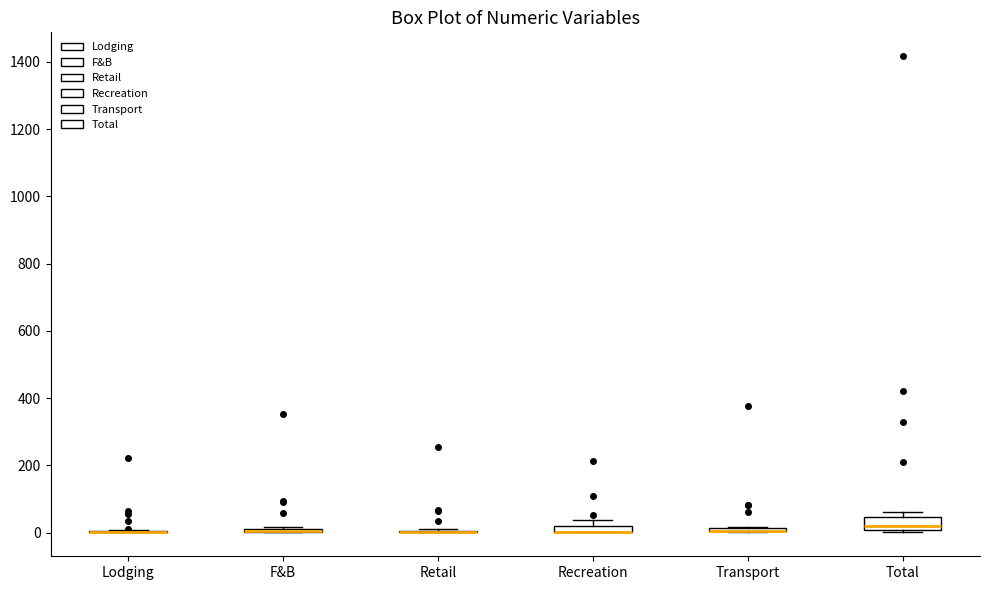

Where is the upper edge of the box for F&B on the y-axis? The values are not printed on the chart, so give them approximately, as read against the axis.

20